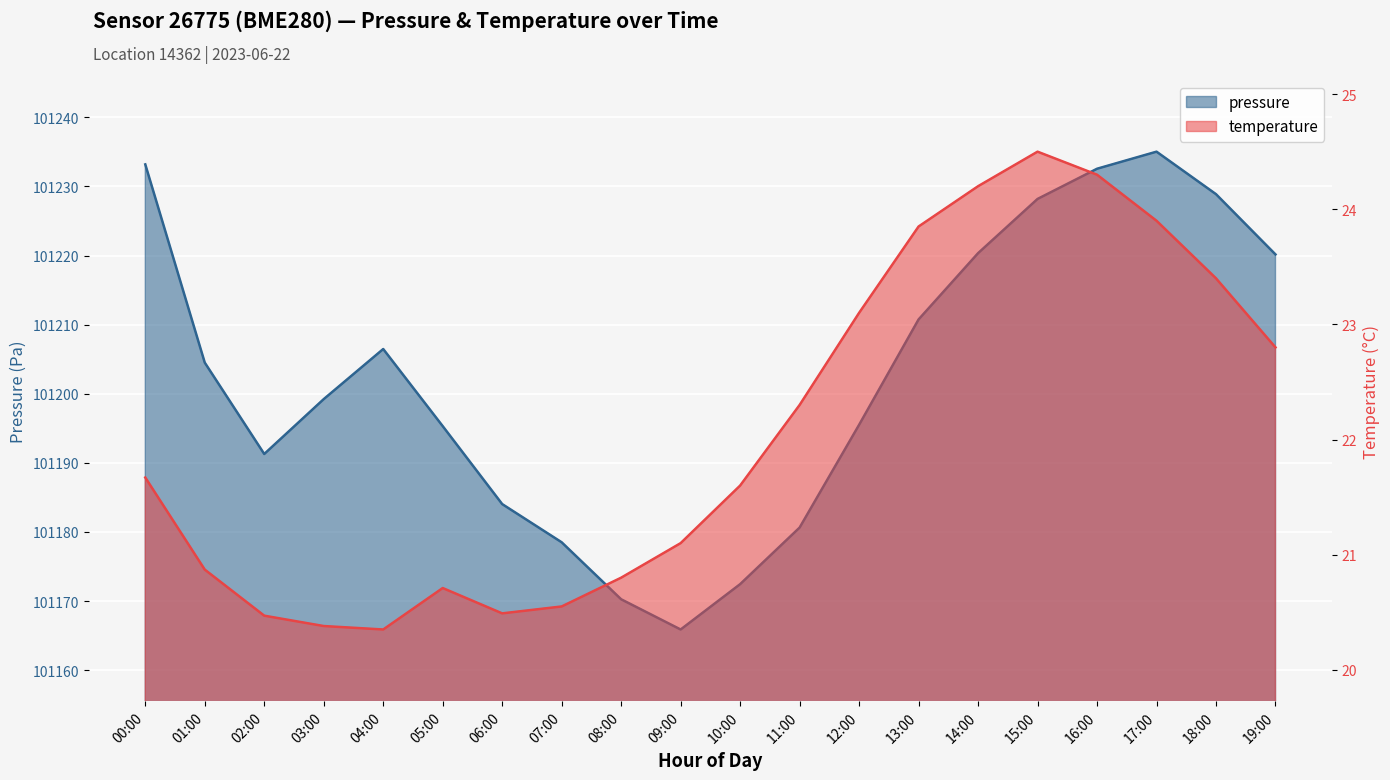

Rank the series at 18:00 from highest to lowest value.

pressure, temperature